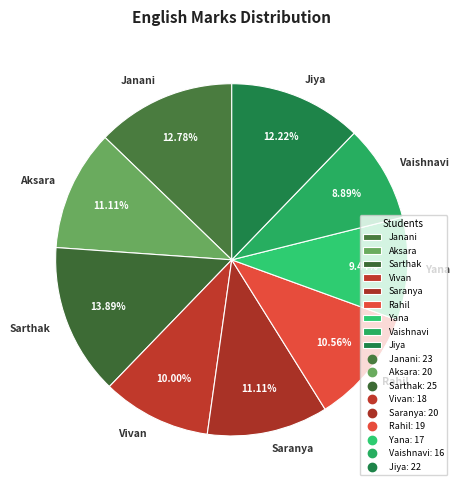

Approximately how many times larger is the value at Janani compared to Vivan?

1.3